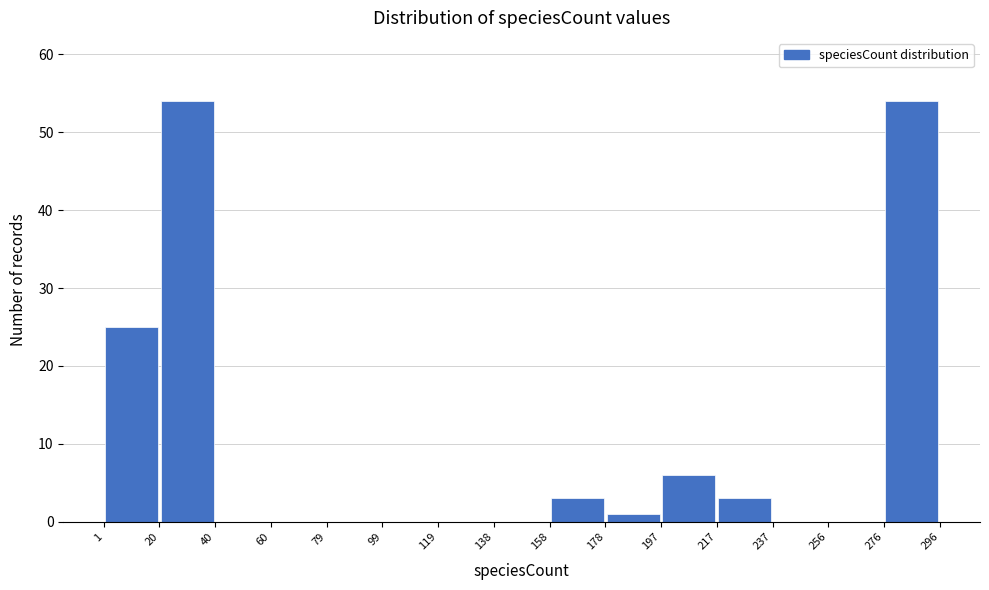

Reading left to right, list every bar in this chart as the range it spans on the x-axis followed by its height. The values are not printed on the chart, so give them approximately, as read against the axis.

1 to 20: 25
20 to 40: 54
40 to 60: 0
60 to 79: 0
79 to 99: 0
99 to 119: 0
119 to 138: 0
138 to 158: 0
158 to 178: 3
178 to 197: 1
197 to 217: 6
217 to 237: 3
237 to 256: 0
256 to 276: 0
276 to 296: 54